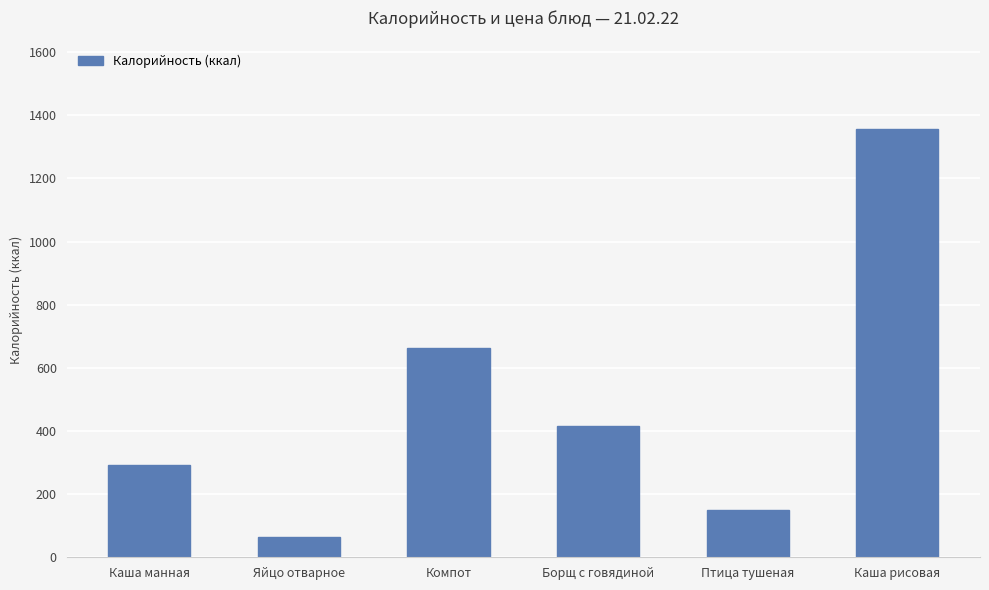

List the labels in order of value, largest first.

Каша рисовая, Компот, Борщ с говядиной, Каша манная, Птица тушеная, Яйцо отварное